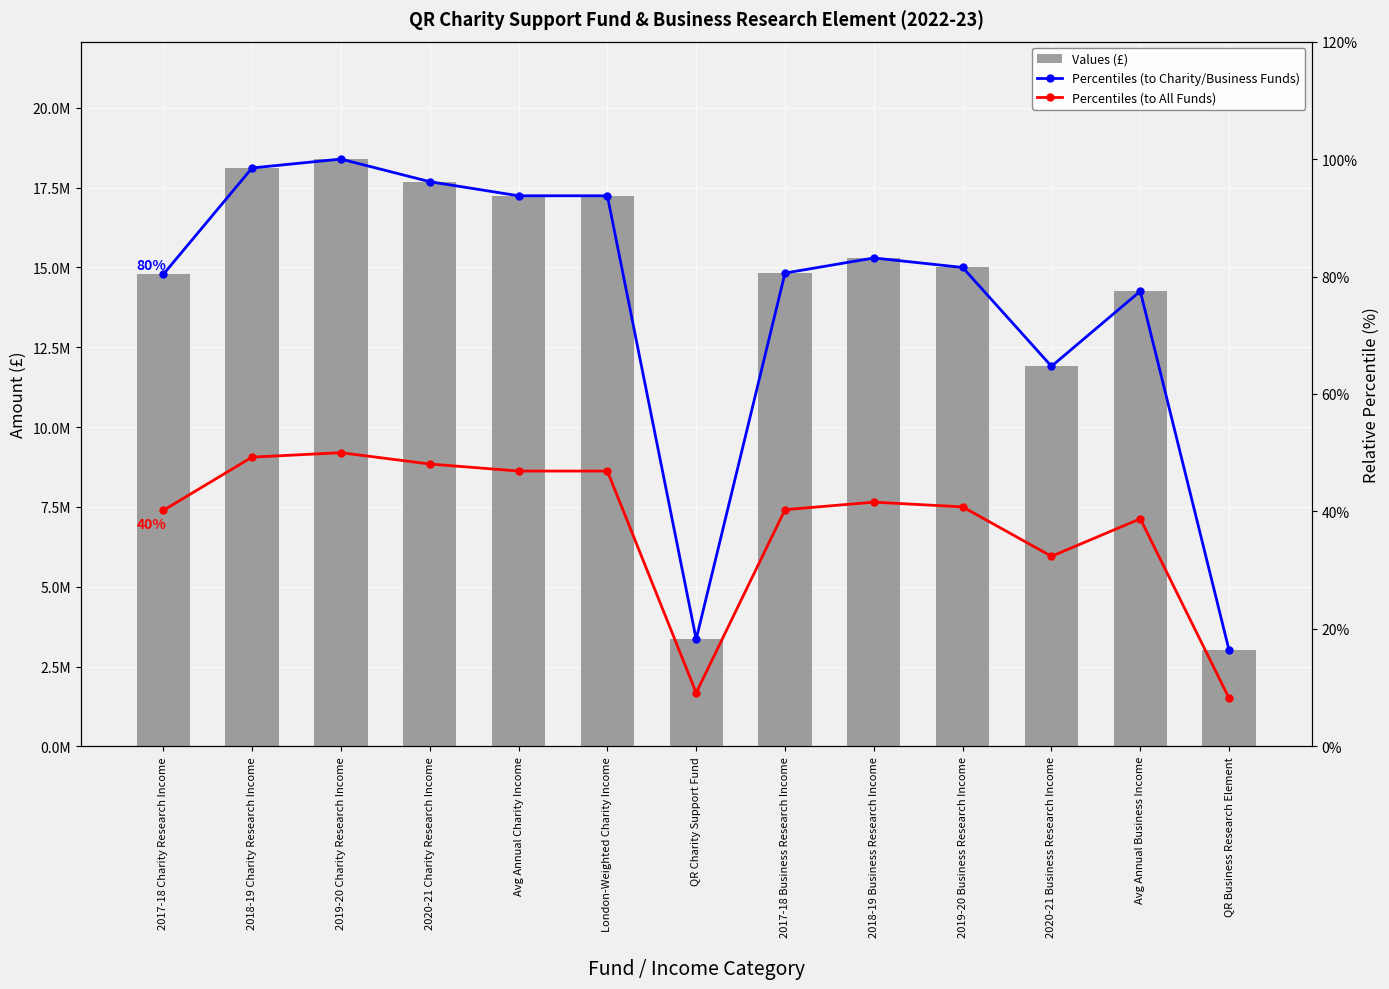

Reading left to right, what are all the values shown in this chart?

Values (£): 2017-18 Charity Research Income=14782000.0	2018-19 Charity Research Income=18118000.0	2019-20 Charity Research Income=18396000.0	2020-21 Charity Research Income=17688000.0	Avg Annual Charity Income=17246000.0	London-Weighted Charity Income=17246000.0	QR Charity Support Fund=3354709.0	2017-18 Business Research Income=14825000.0	2018-19 Business Research Income=15298000.0	2019-20 Business Research Income=15001000.0	2020-21 Business Research Income=11905000.0	Avg Annual Business Income=14257250.0	QR Business Research Element=3005143.0
Percentiles (to Charity/Business Funds): 2017-18 Charity Research Income=80.4	2018-19 Charity Research Income=98.5	2019-20 Charity Research Income=100.0	2020-21 Charity Research Income=96.2	Avg Annual Charity Income=93.7	London-Weighted Charity Income=93.7	QR Charity Support Fund=18.2	2017-18 Business Research Income=80.6	2018-19 Business Research Income=83.2	2019-20 Business Research Income=81.5	2020-21 Business Research Income=64.7	Avg Annual Business Income=77.5	QR Business Research Element=16.3
Percentiles (to All Funds): 2017-18 Charity Research Income=40.2	2018-19 Charity Research Income=49.2	2019-20 Charity Research Income=50.0	2020-21 Charity Research Income=48.1	Avg Annual Charity Income=46.9	London-Weighted Charity Income=46.9	QR Charity Support Fund=9.1	2017-18 Business Research Income=40.3	2018-19 Business Research Income=41.6	2019-20 Business Research Income=40.8	2020-21 Business Research Income=32.4	Avg Annual Business Income=38.8	QR Business Research Element=8.2